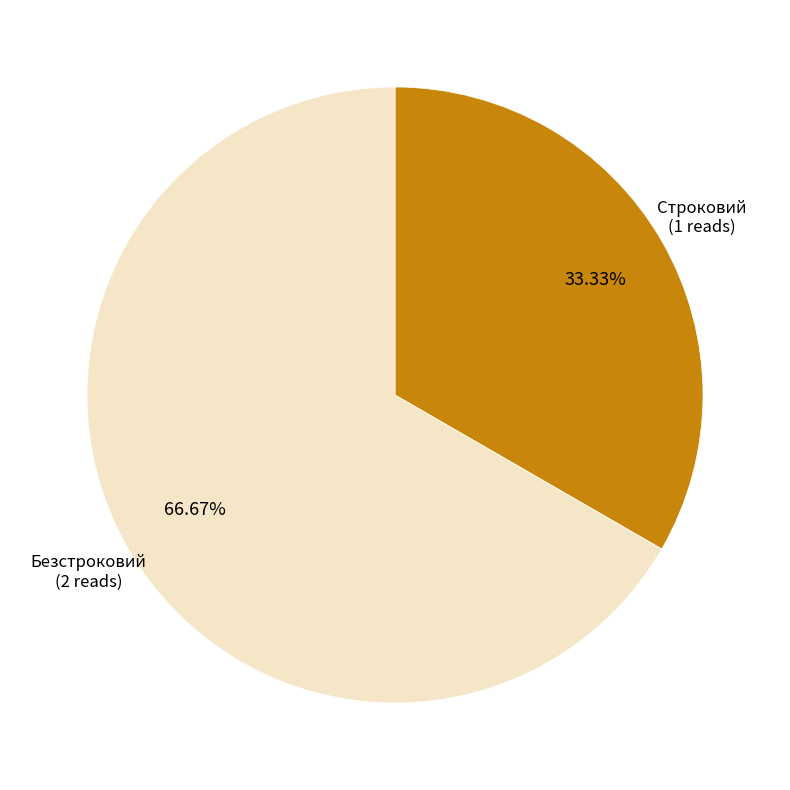

Is it true that Безстроковий is 67% of the pie?

True